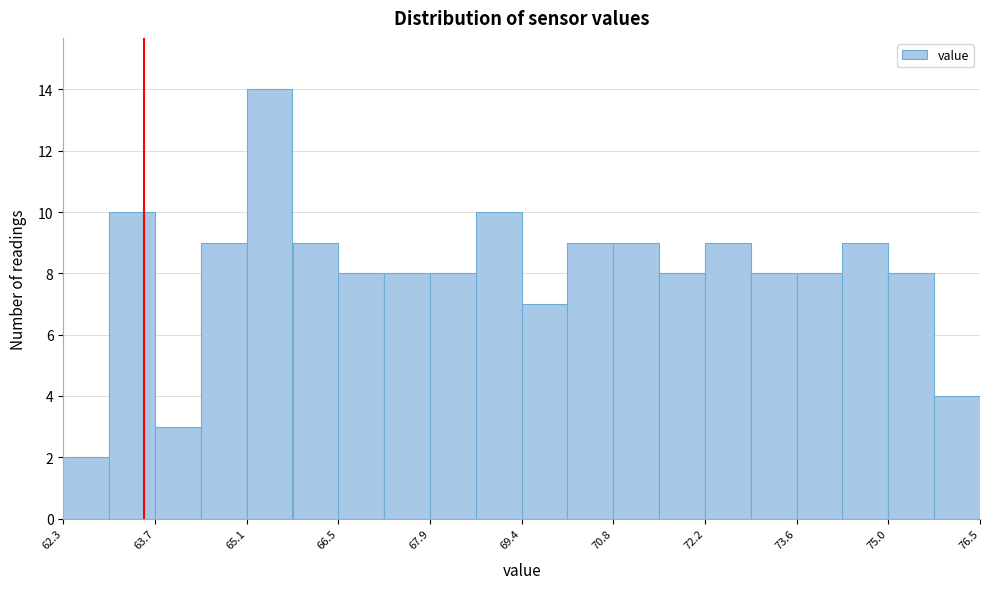

Read against the x-axis, roughly where is the centre of the tallest bar?

65.4